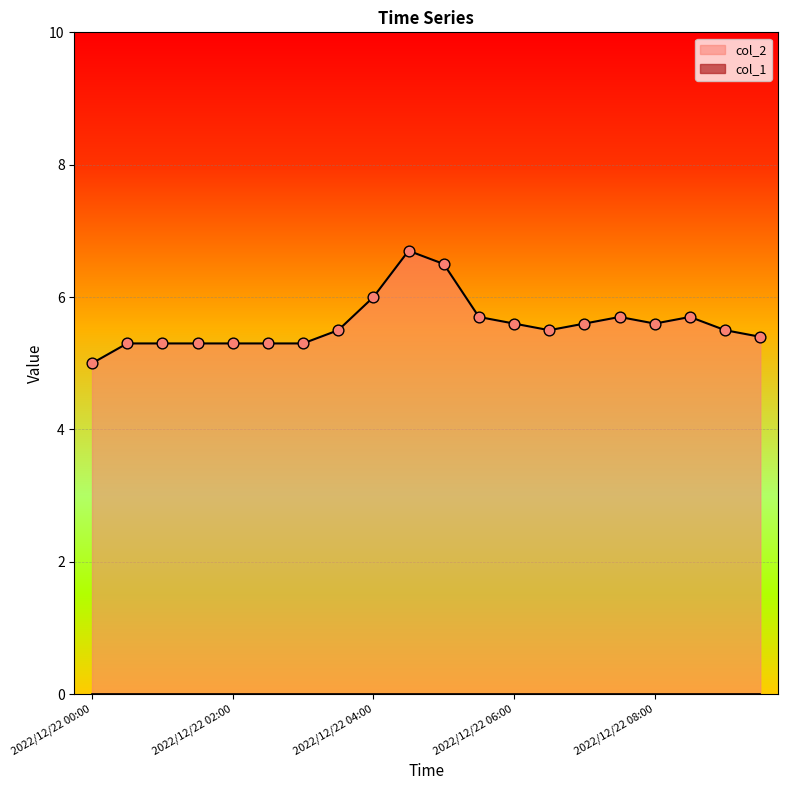

Which has a higher value, 2022/12/22 00:30 or 2022/12/22 06:30?

2022/12/22 06:30